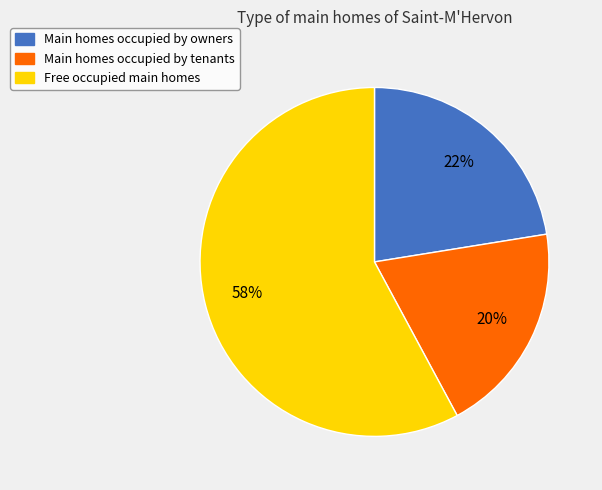

Does any single category account for the majority?

Yes